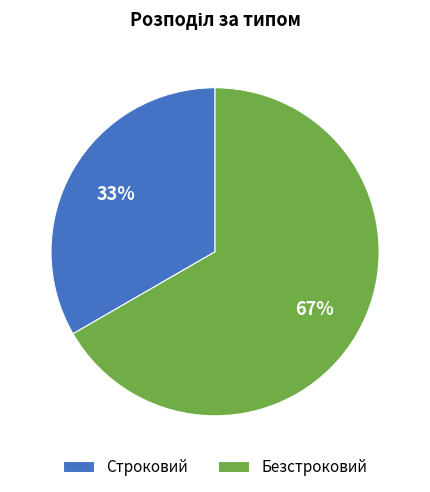

To the nearest percent, what portion does Безстроковий represent?

67%